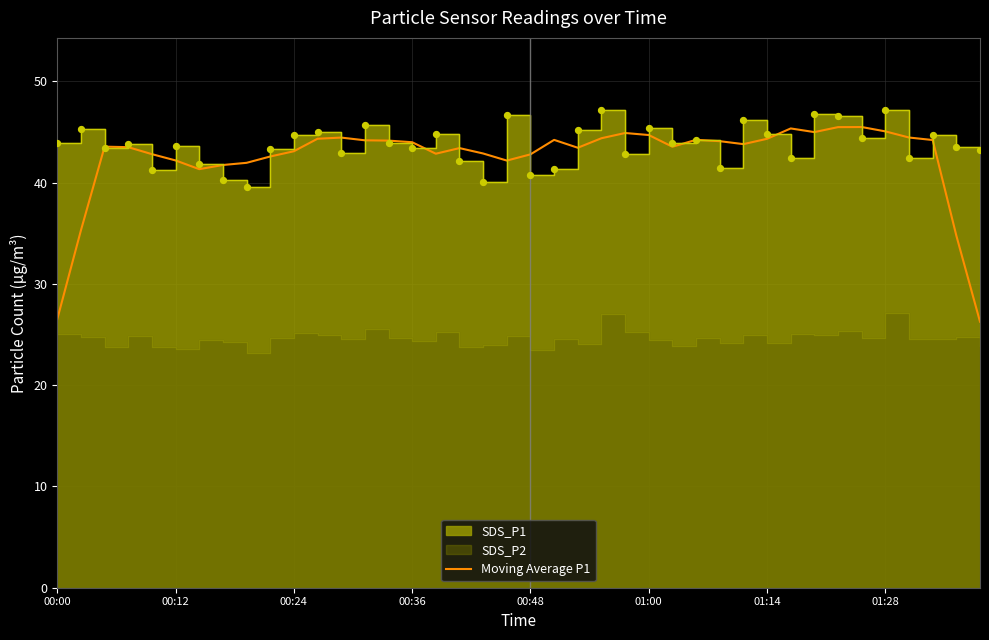

What is the ratio of the value at 8 to the value at 31?

0.9